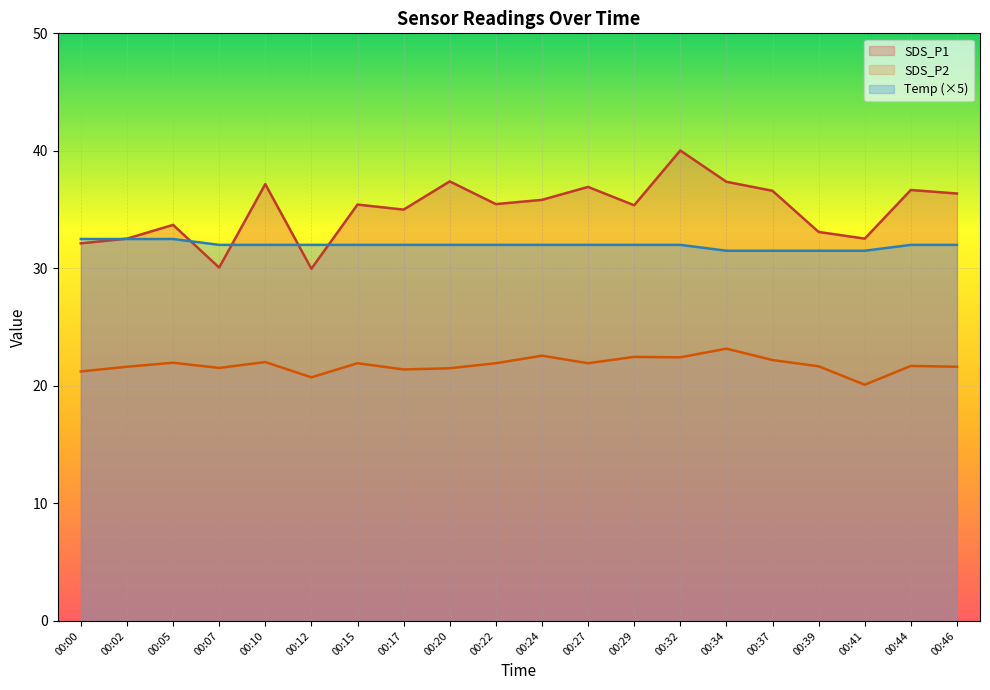

Reading left to right, what are all the values shown in this chart?

SDS_P1: 00:00=32.1	00:02=32.5	00:05=33.7	00:07=30.1	00:10=37.2	00:12=30.0	00:15=35.4	00:17=35.0	00:20=37.4	00:22=35.5	00:24=35.8	00:27=36.9	00:29=35.4	00:32=40.0	00:34=37.4	00:37=36.6	00:39=33.1	00:41=32.5	00:44=36.7	00:46=36.4
SDS_P2: 00:00=21.2	00:02=21.6	00:05=22.0	00:07=21.5	00:10=22.0	00:12=20.7	00:15=21.9	00:17=21.4	00:20=21.5	00:22=21.9	00:24=22.6	00:27=21.9	00:29=22.5	00:32=22.4	00:34=23.2	00:37=22.2	00:39=21.7	00:41=20.1	00:44=21.7	00:46=21.6
Temp: 00:00=32.5	00:02=32.5	00:05=32.5	00:07=32.0	00:10=32.0	00:12=32.0	00:15=32.0	00:17=32.0	00:20=32.0	00:22=32.0	00:24=32.0	00:27=32.0	00:29=32.0	00:32=32.0	00:34=31.5	00:37=31.5	00:39=31.5	00:41=31.5	00:44=32.0	00:46=32.0